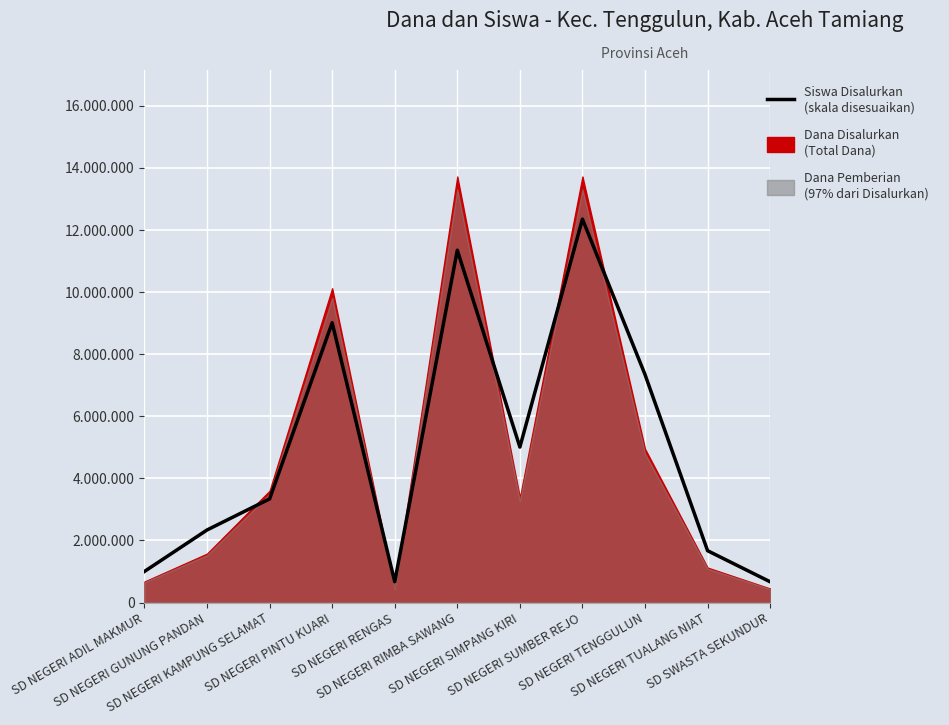

What is the difference between the maximum and minimum values?

11684797.3